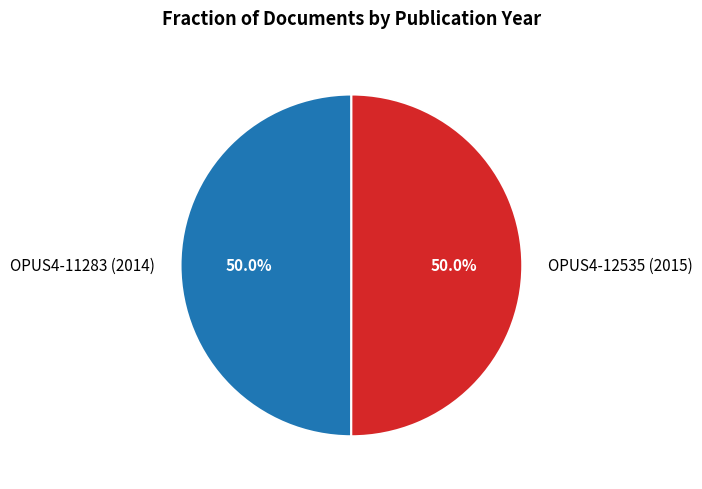

How many segments does this pie chart have?

2